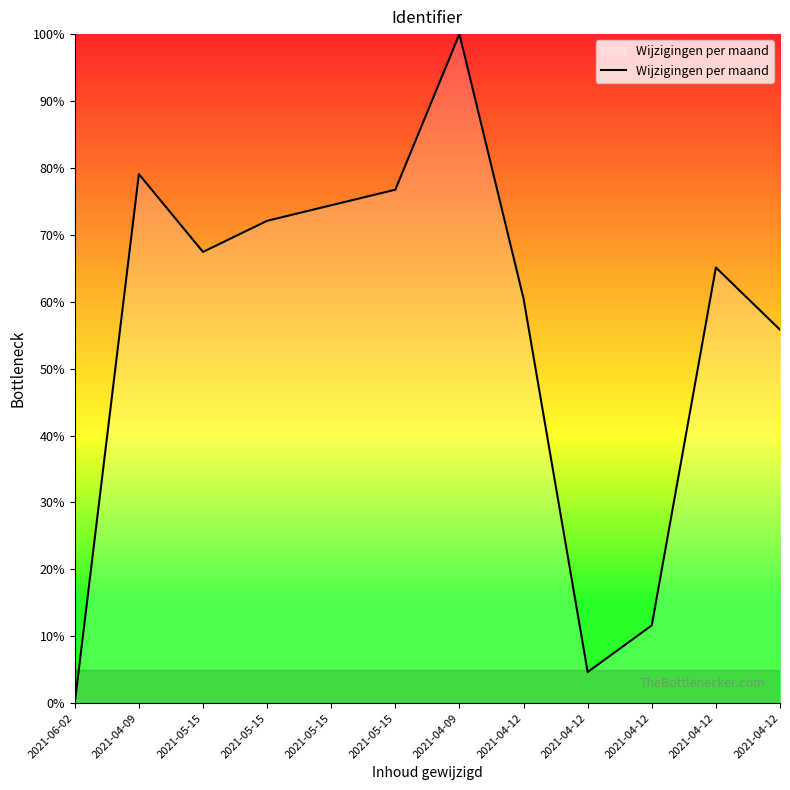

Is this an area chart (filled region under the line)?

Yes